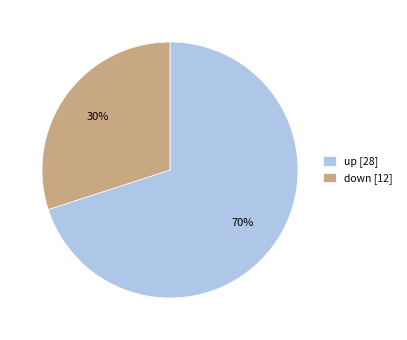

The down slice represents 34% of the pie. True or false?

False